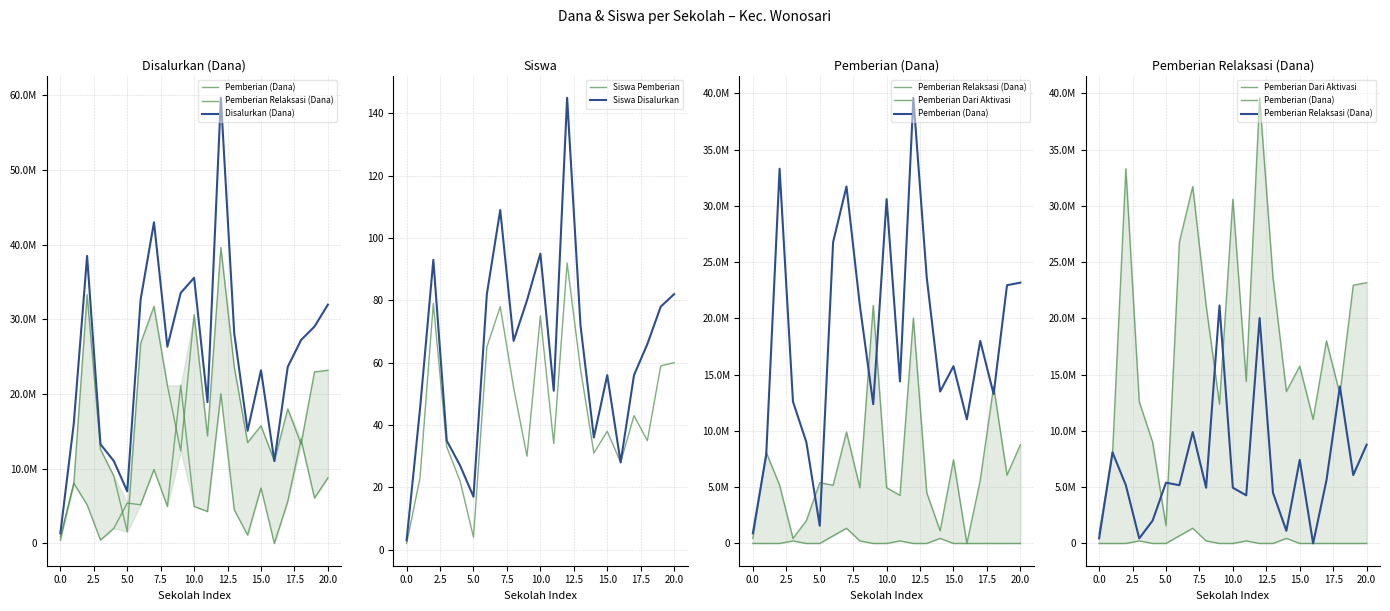

What is the difference between the Siswa Disalurkan values at 15 and 18?

10